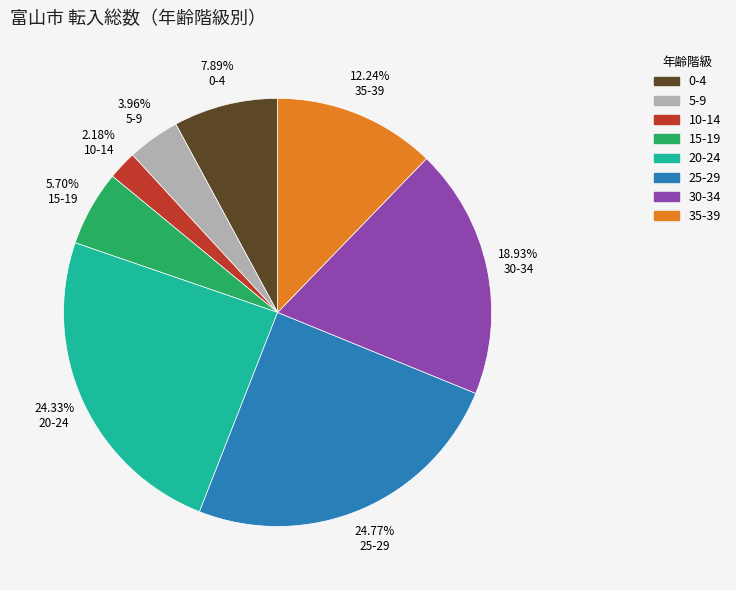

To the nearest percent, what is the average slice percentage?

12%